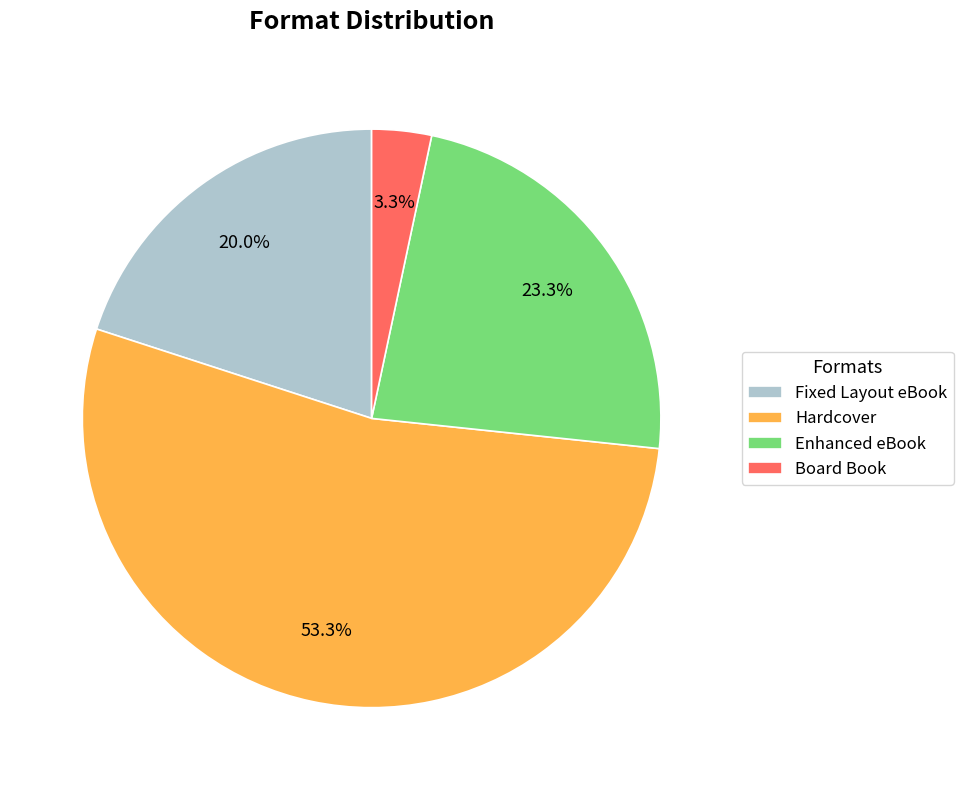

Which has a higher value, Enhanced eBook or Fixed Layout eBook?

Enhanced eBook